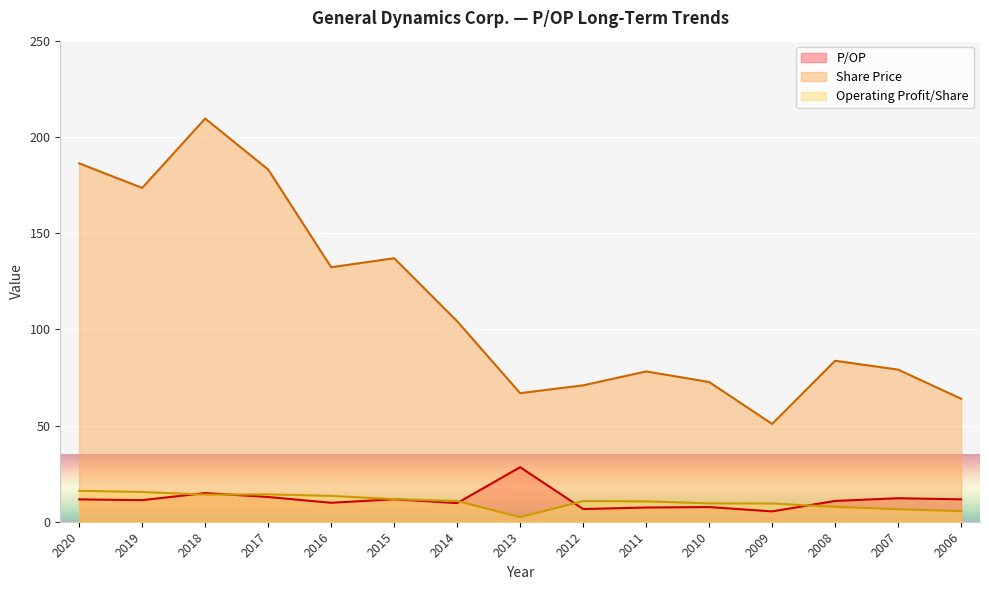

What is the total value across all series at 2014?

124.6